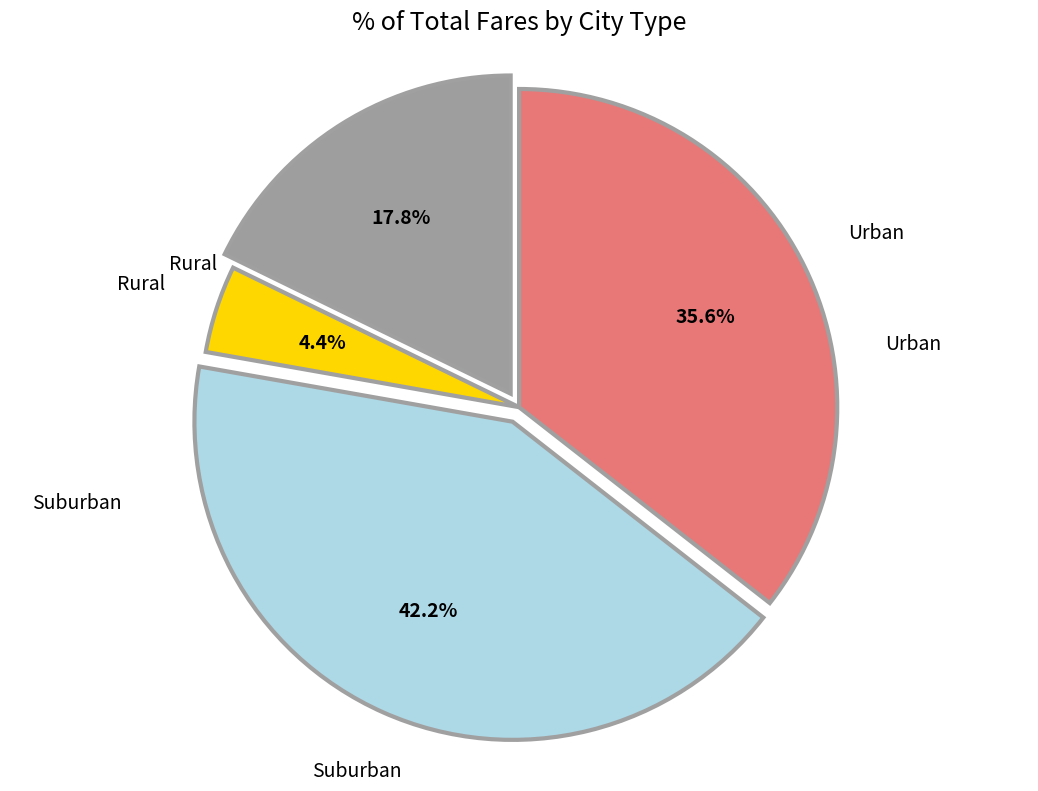

Is there a majority slice in this chart?

No